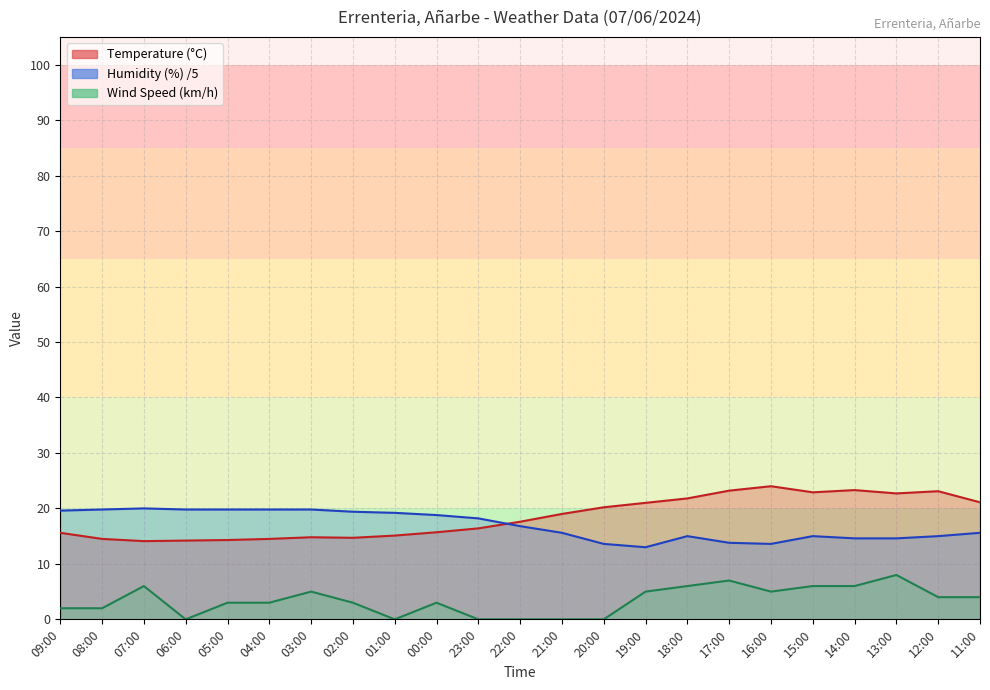

What is the difference between the Humidity (%) /5 values at 16:00 and 14:00?

1.0